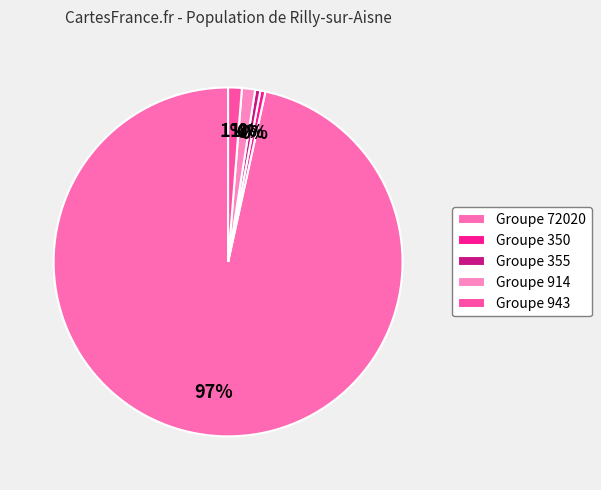

To the nearest percent, what is the average slice percentage?

20%